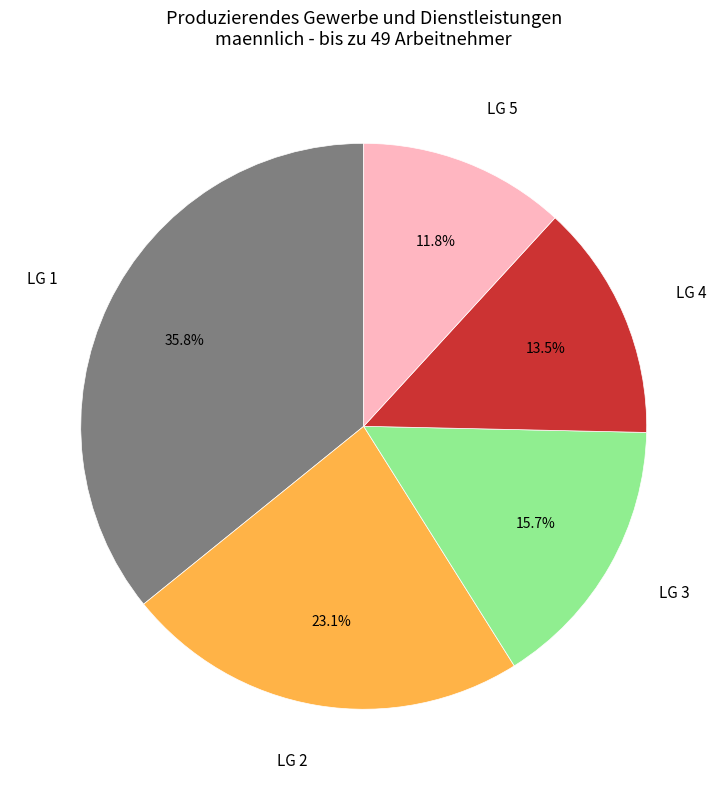

Does any single category account for the majority?

No